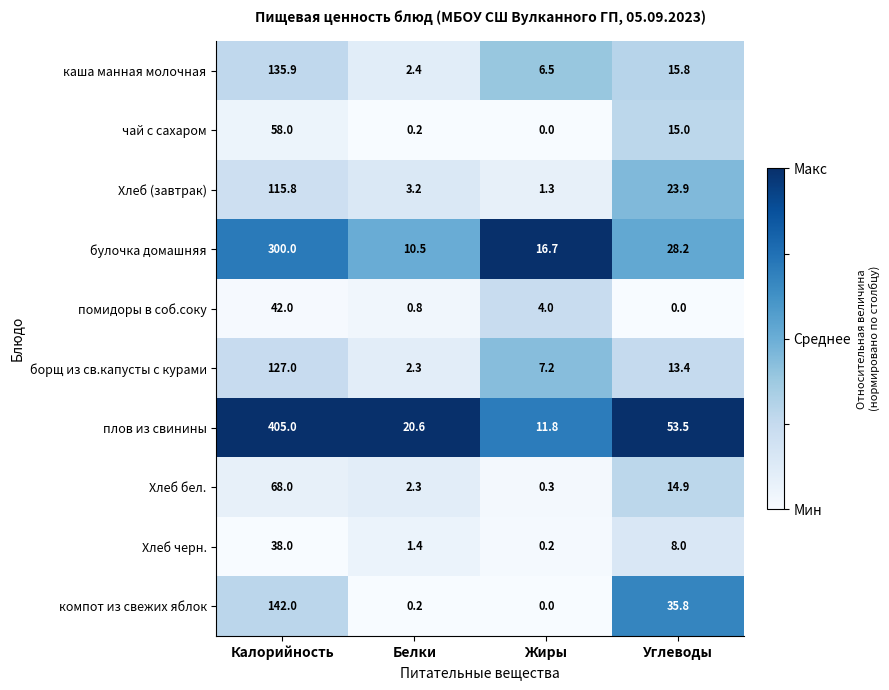

Which series has the largest range (max minus min)?

плов из свинины